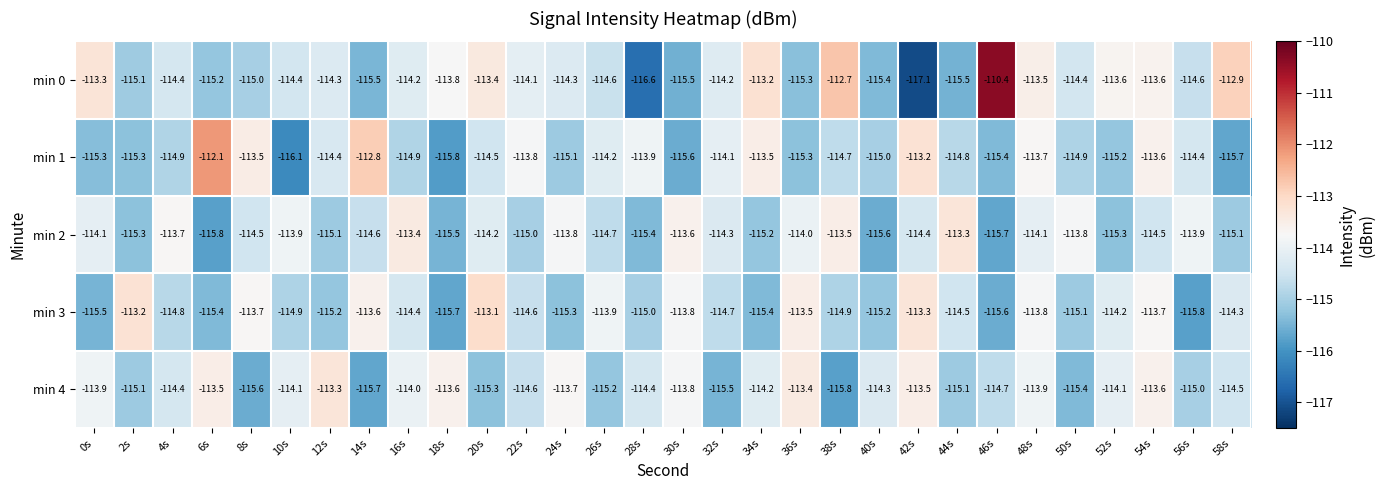

Is it true that min 0 equals -180.9 at 12s?

False